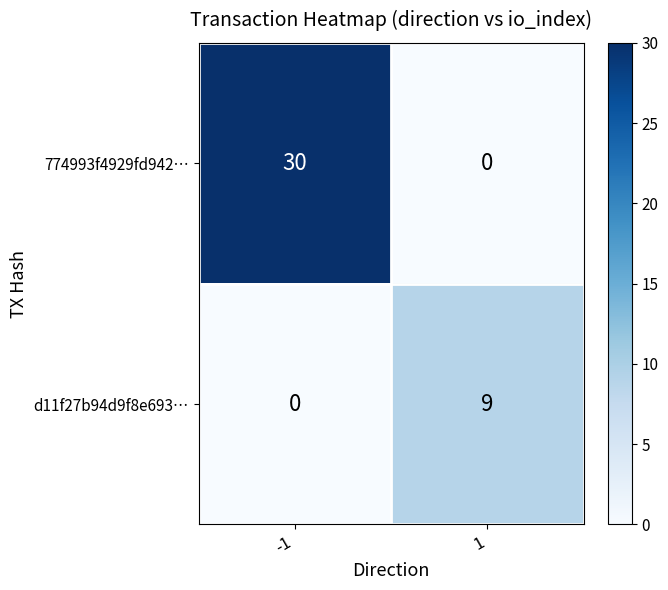

What is the average value of the 774993f4929fd942… series?

15